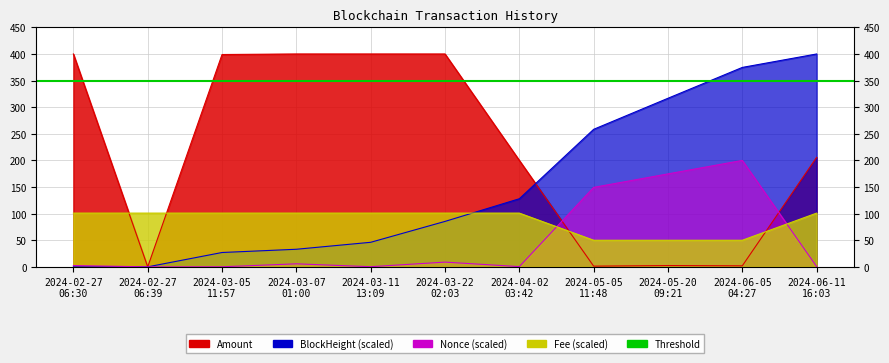

How many intersections are there between BlockHeight and Fee?

1